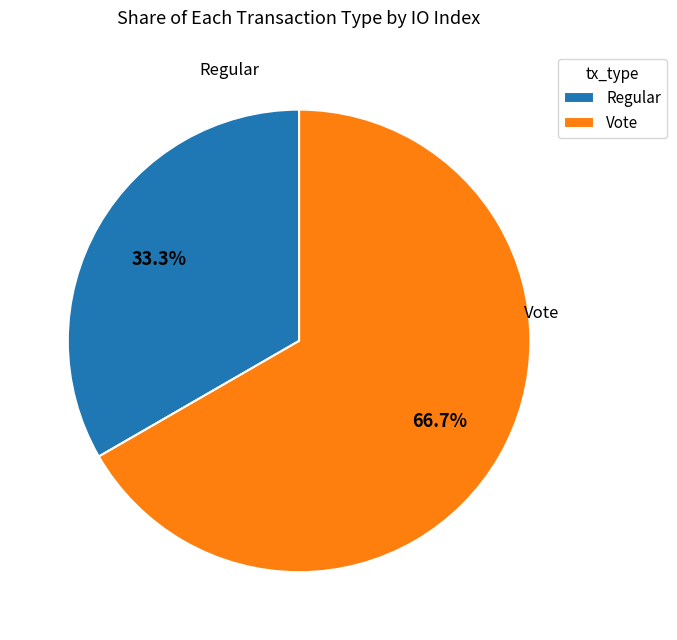

Approximately how many times larger is the value at Vote compared to Regular?

2.0